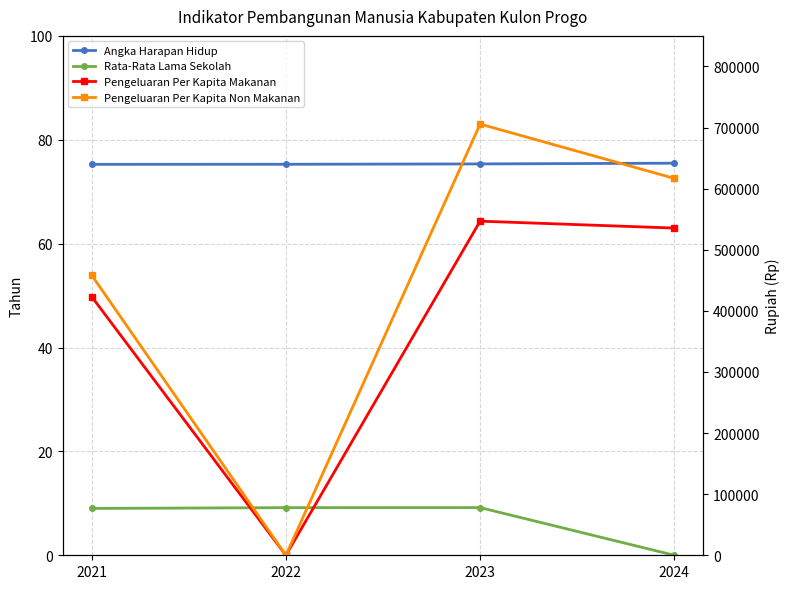

What is the greatest value displayed?

705666.0